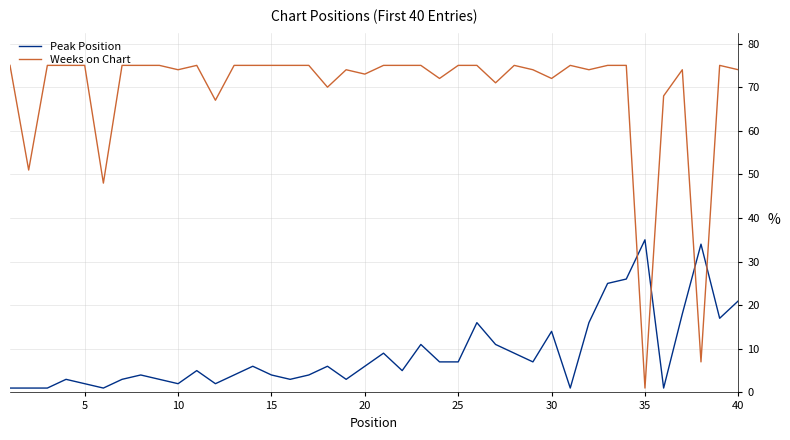

How many lines are shown in the chart?

2